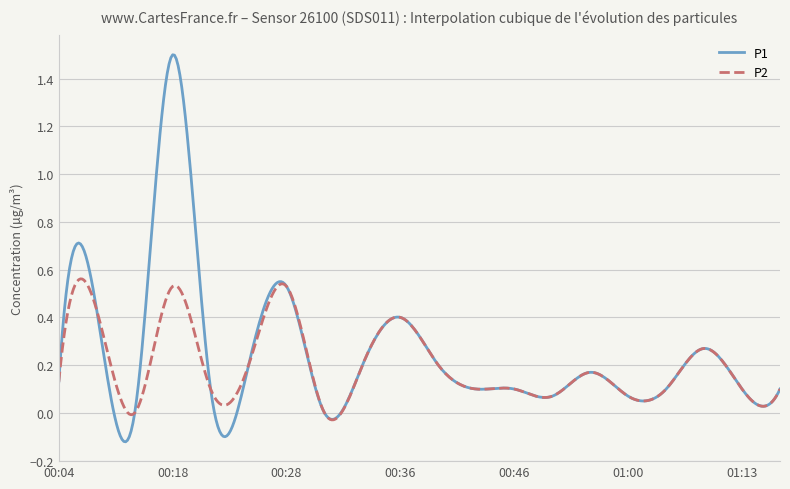

How many series are shown in this chart?

2